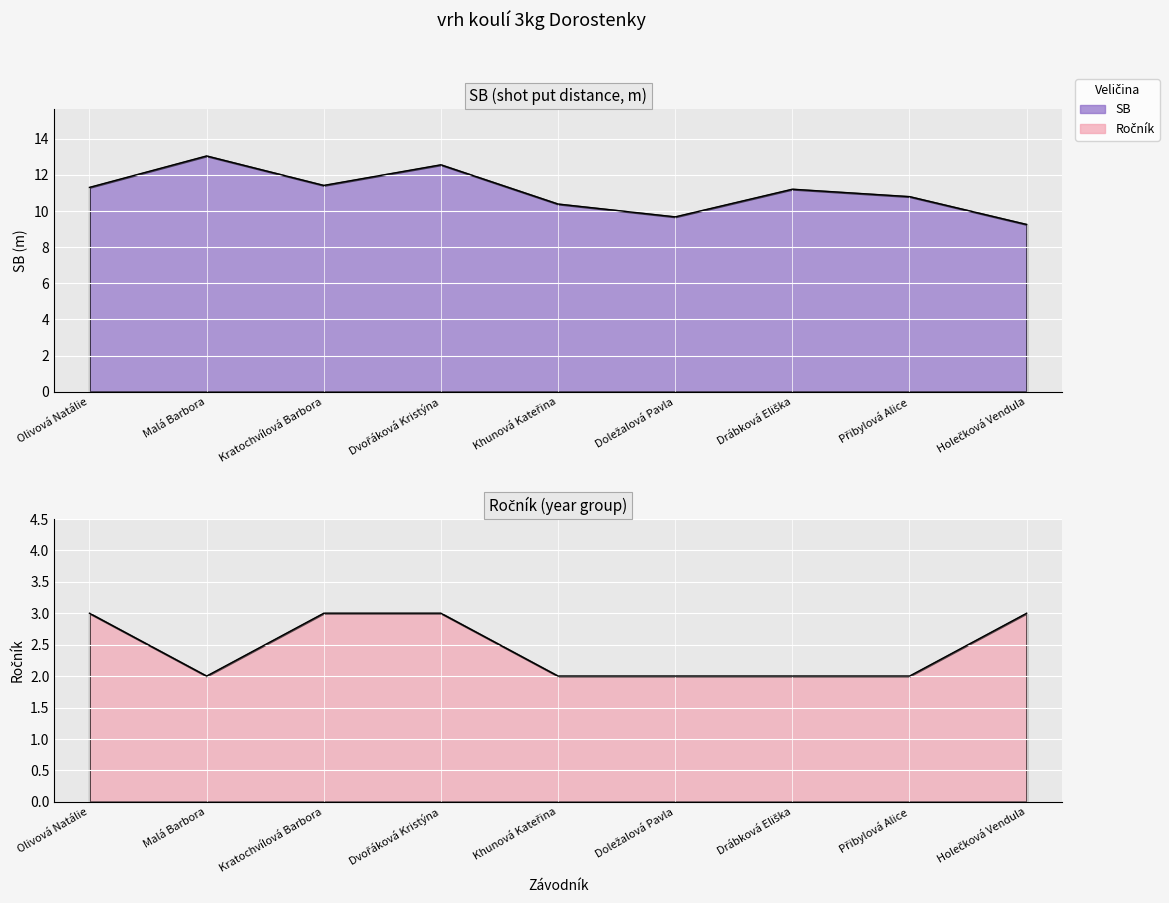

At Khunová Kateřina, list the series in order from largest to smallest.

SB, Ročník